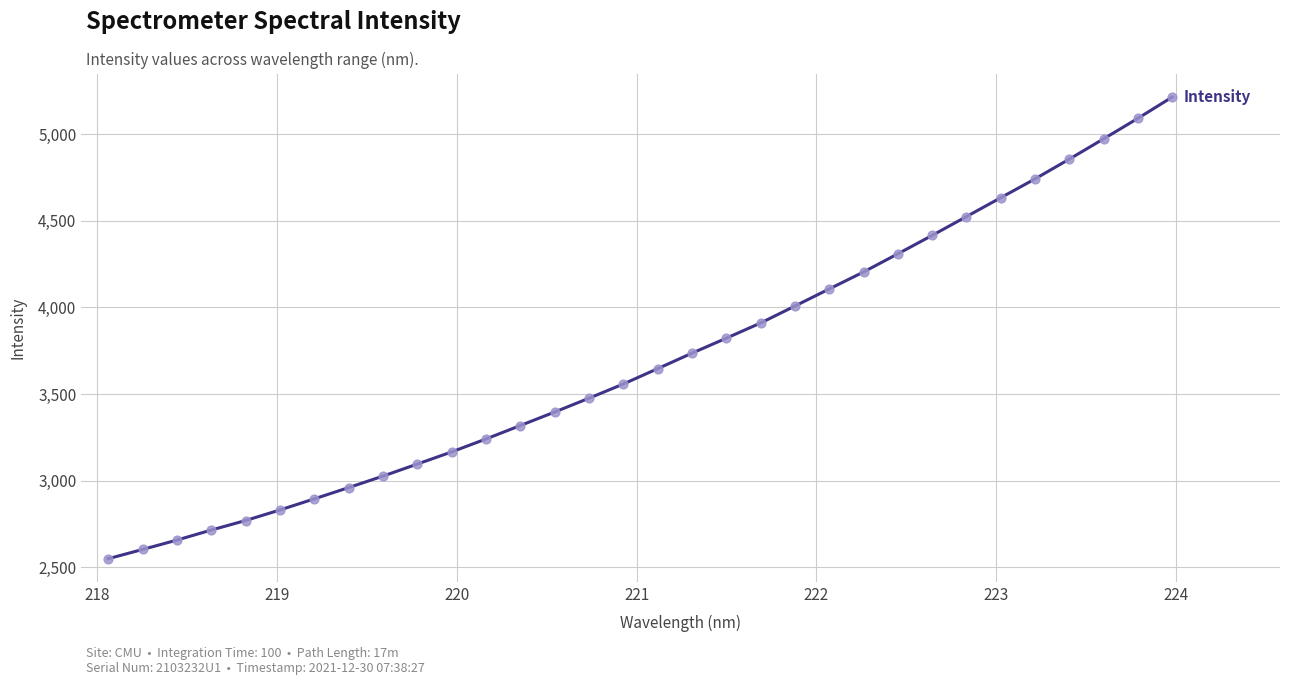

What is the difference between the maximum and minimum values?

2663.9